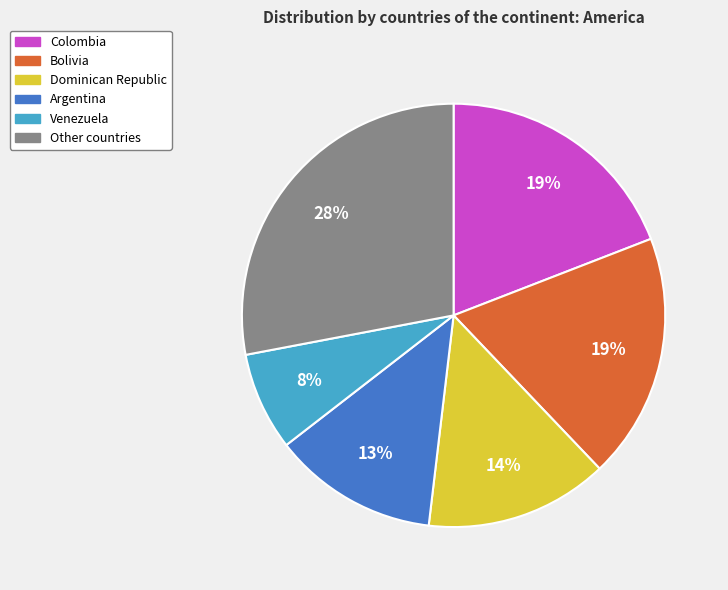

To the nearest percent, what is the average slice percentage?

17%